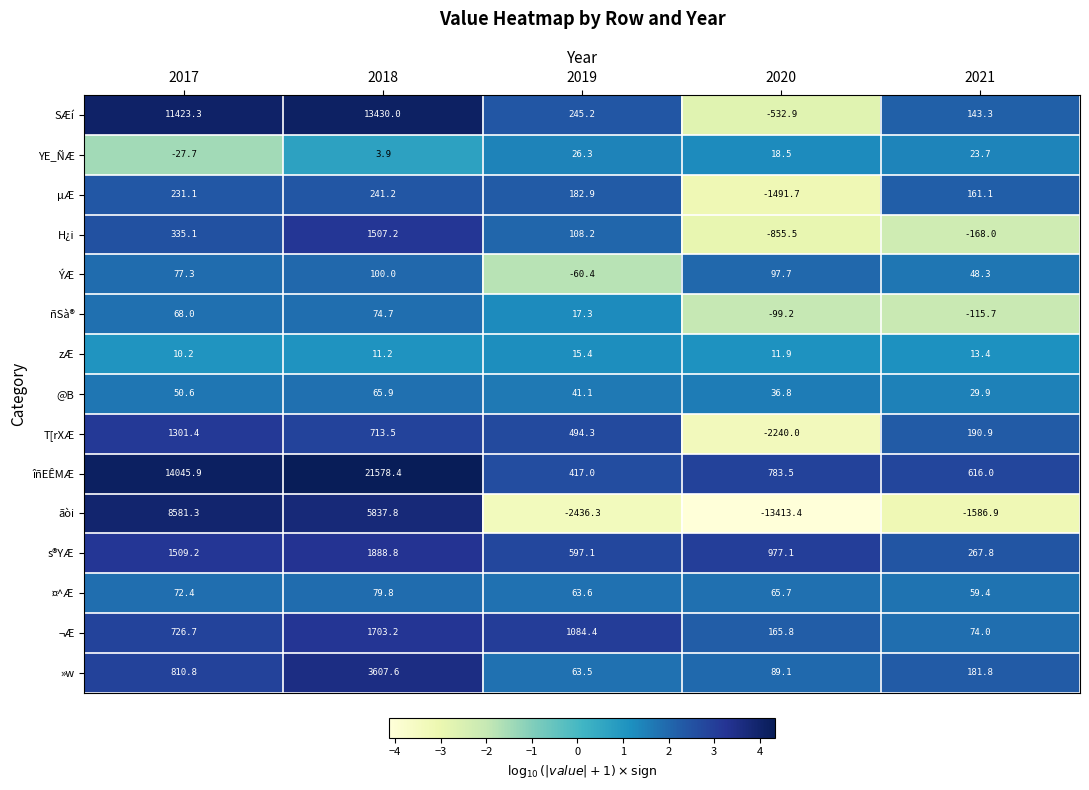

What is the smallest value displayed?

-13413.4